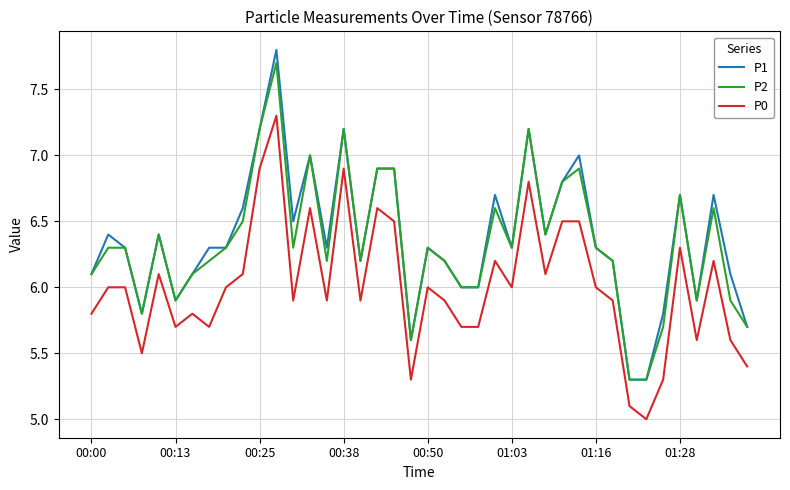

What are all the series names shown in the legend?

P1, P2, P0